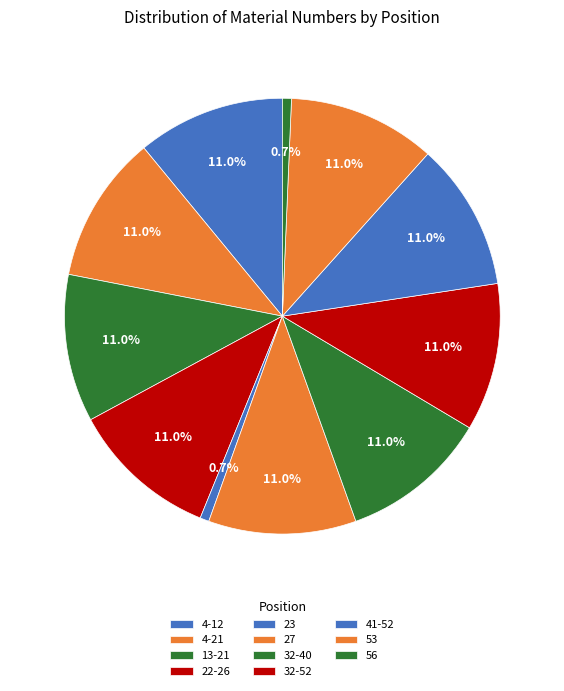

To the nearest percent, what percentage of the pie is 4-21?

11%